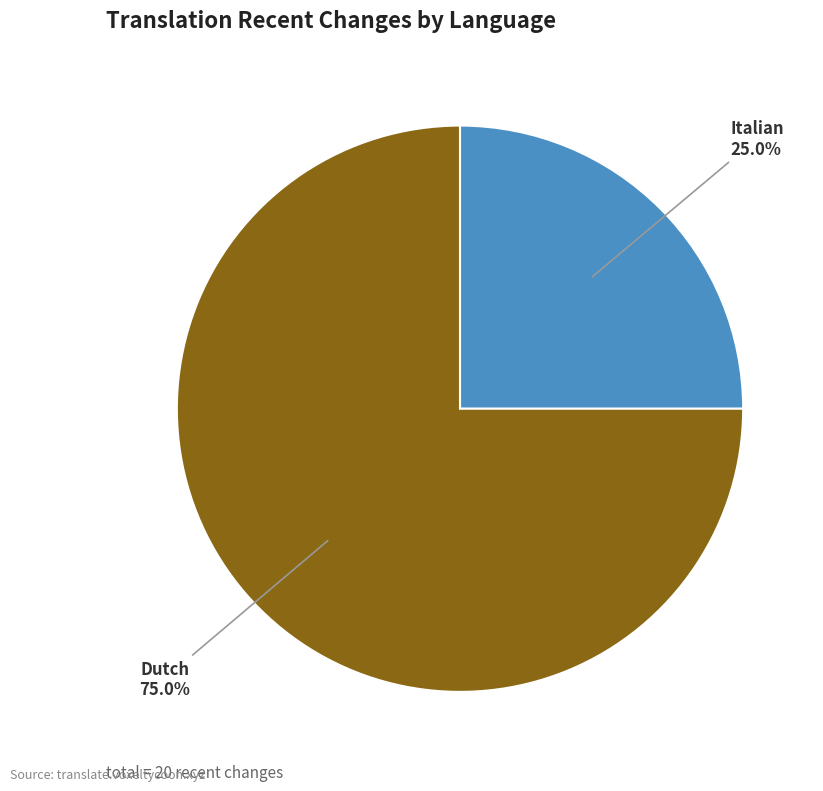

Does any single category account for the majority?

Yes